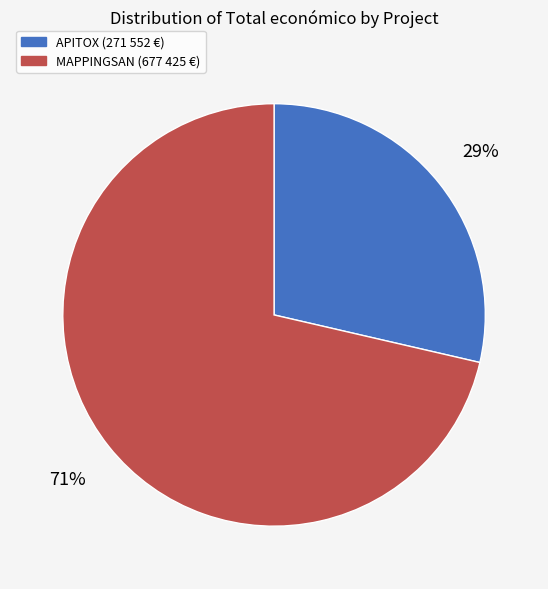

Does any single category account for the majority?

Yes